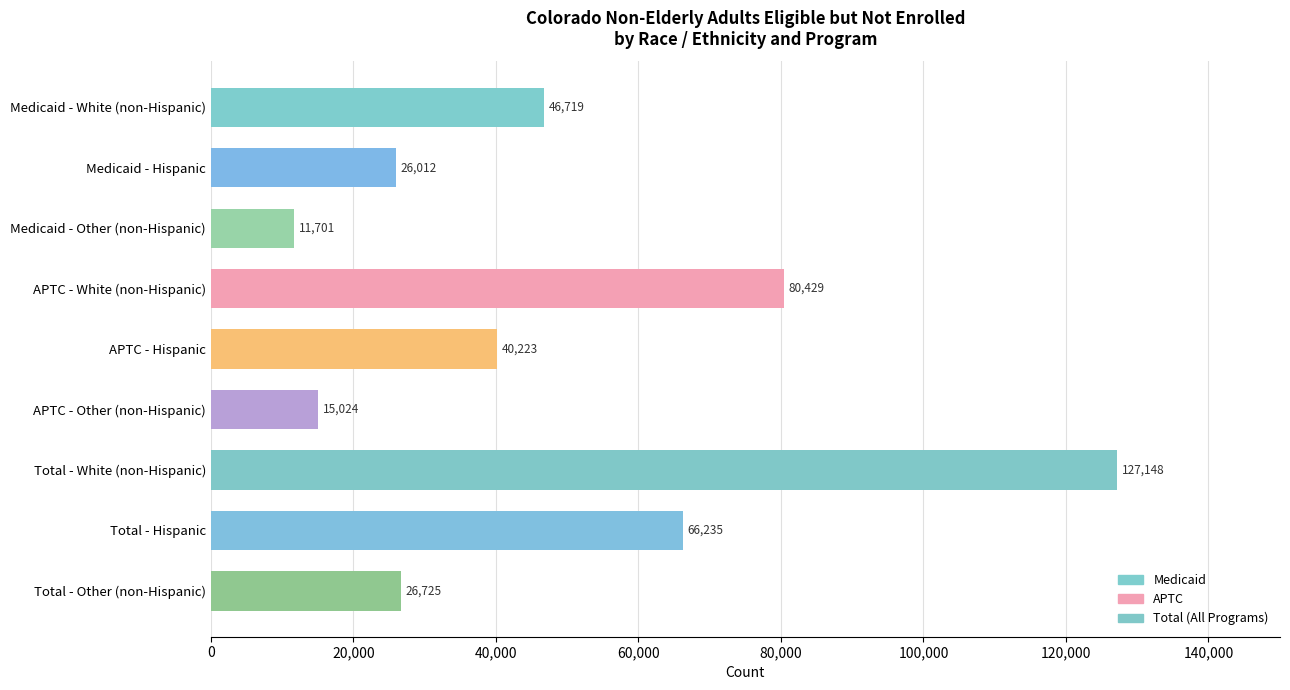

What is the average value?

48912.9